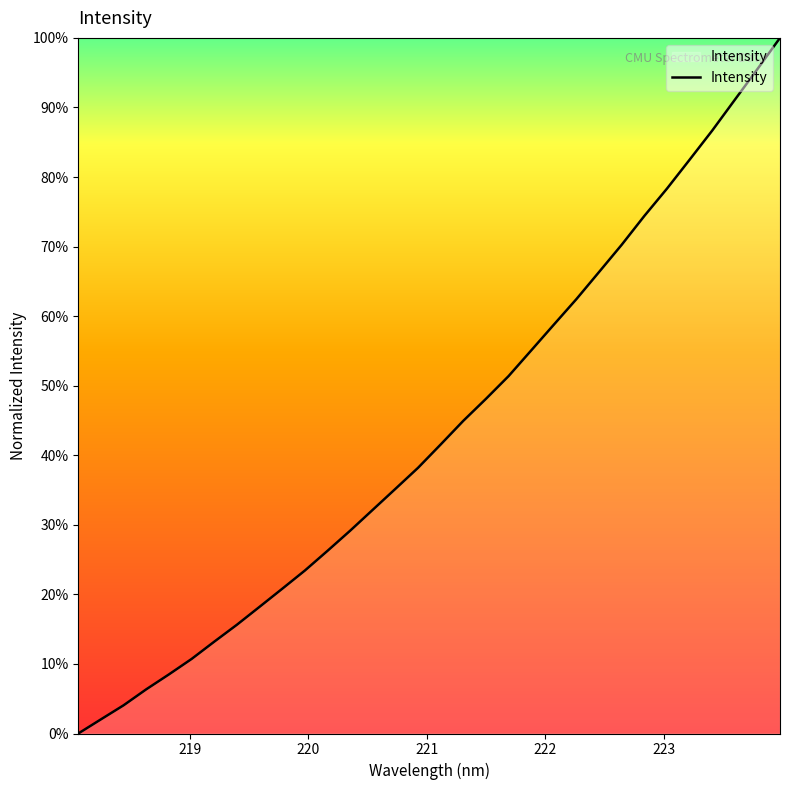

True or false: there are more than 0 points higher than both neighbors.

False